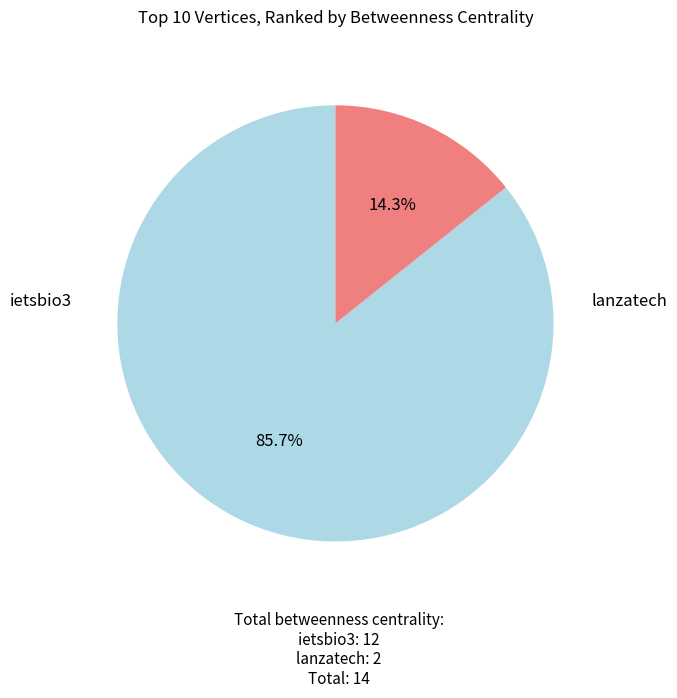

Count the number of slices in the pie.

2